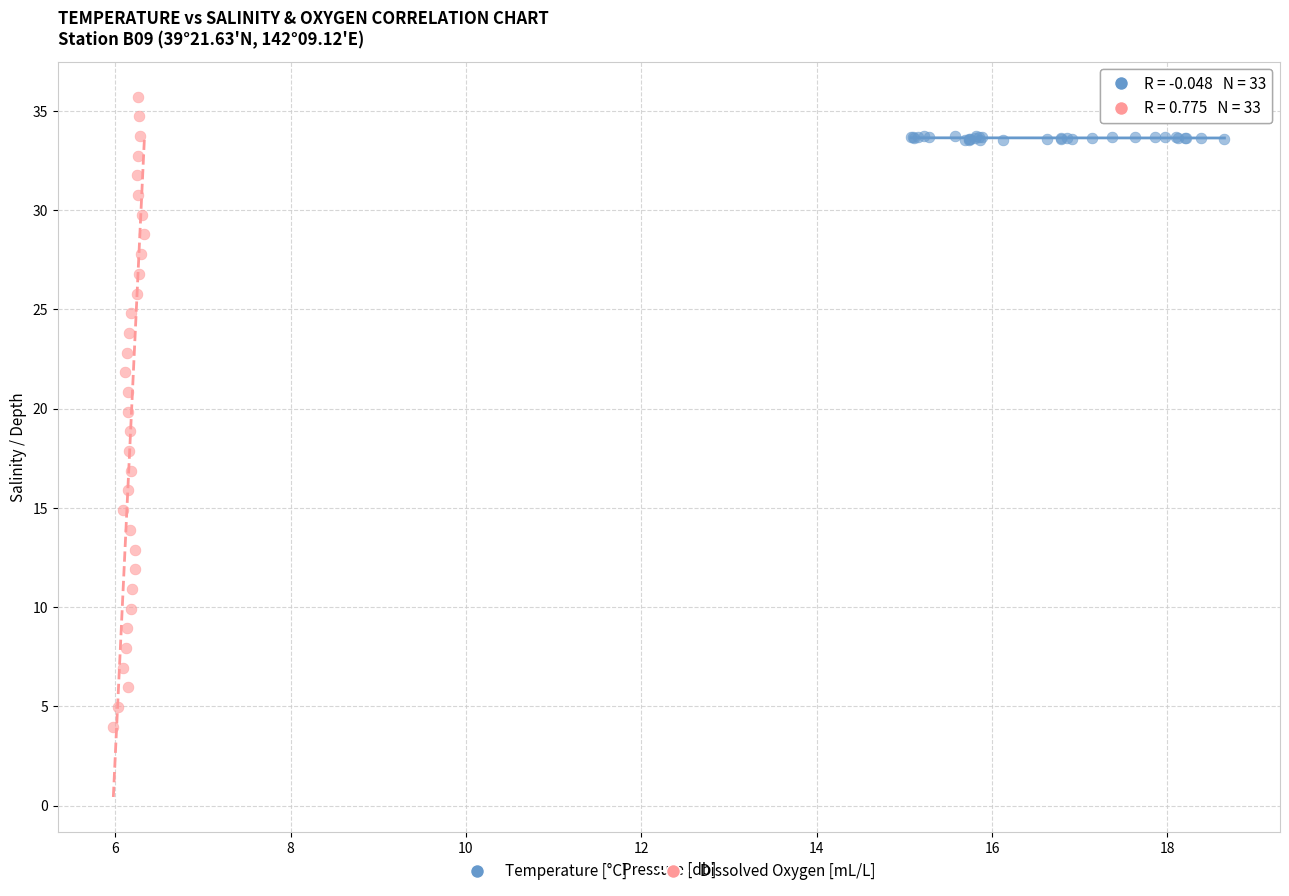

Which series reaches the minimum Y coordinate?

Dissolved Oxygen [mL/L]